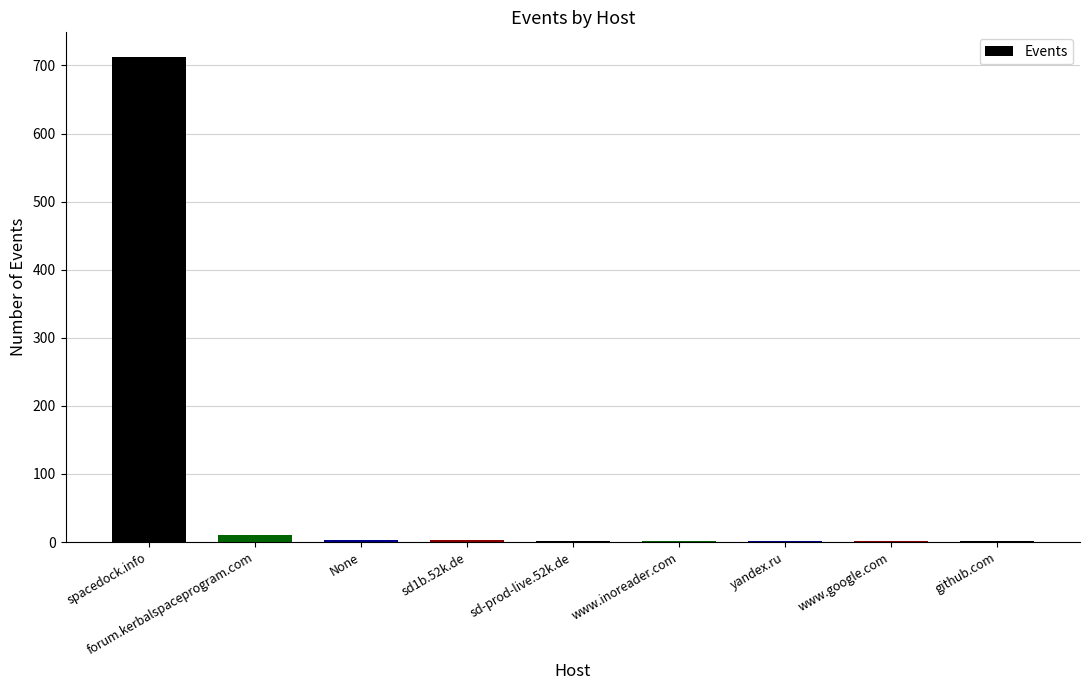

The chart shows a value of 1 at www.inoreader.com. True or false?

True